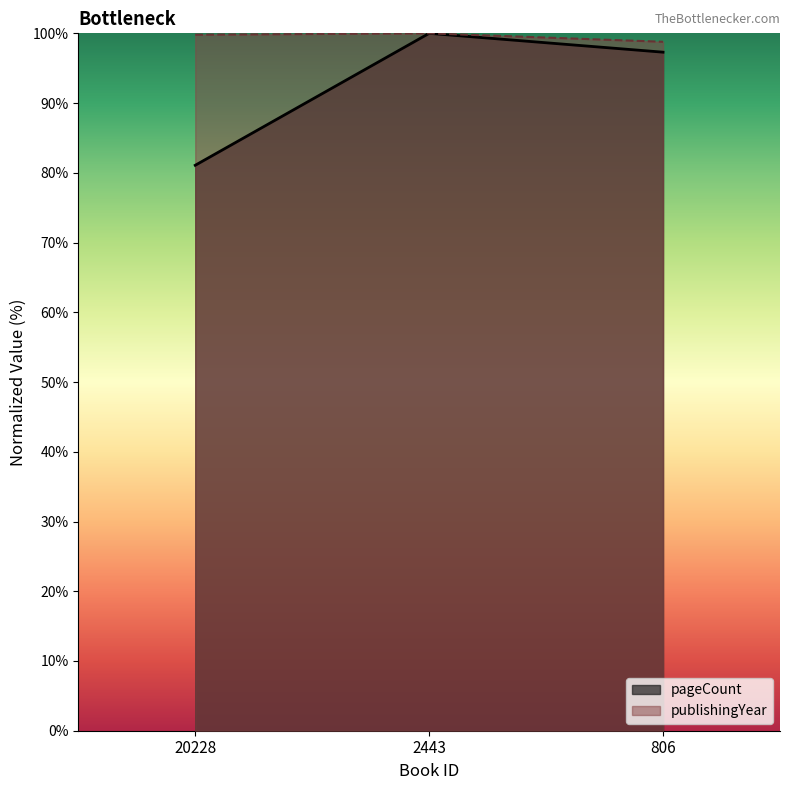

Reading left to right, list all the values displayed in this chart.

pageCount: 20228=81.1	2443=100.0	806=97.3
publishingYear: 20228=99.8	2443=100.0	806=98.8